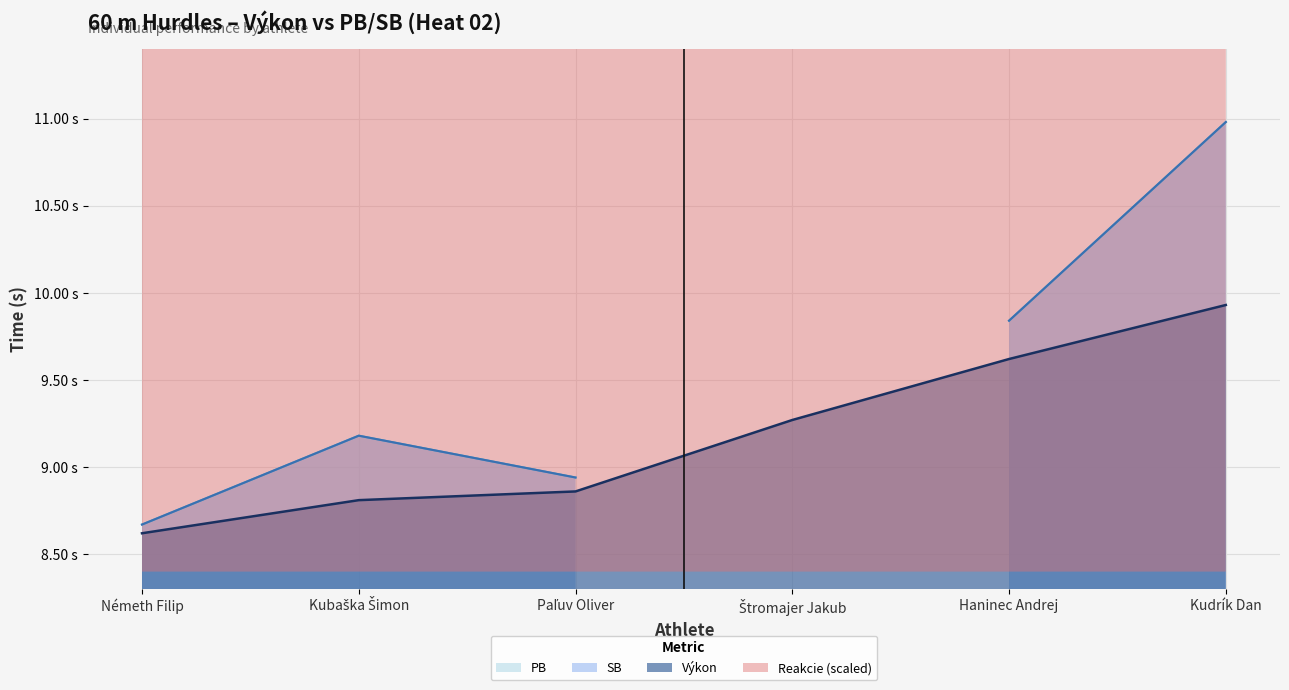

Count the Výkon values in the range 8 to 9.

3